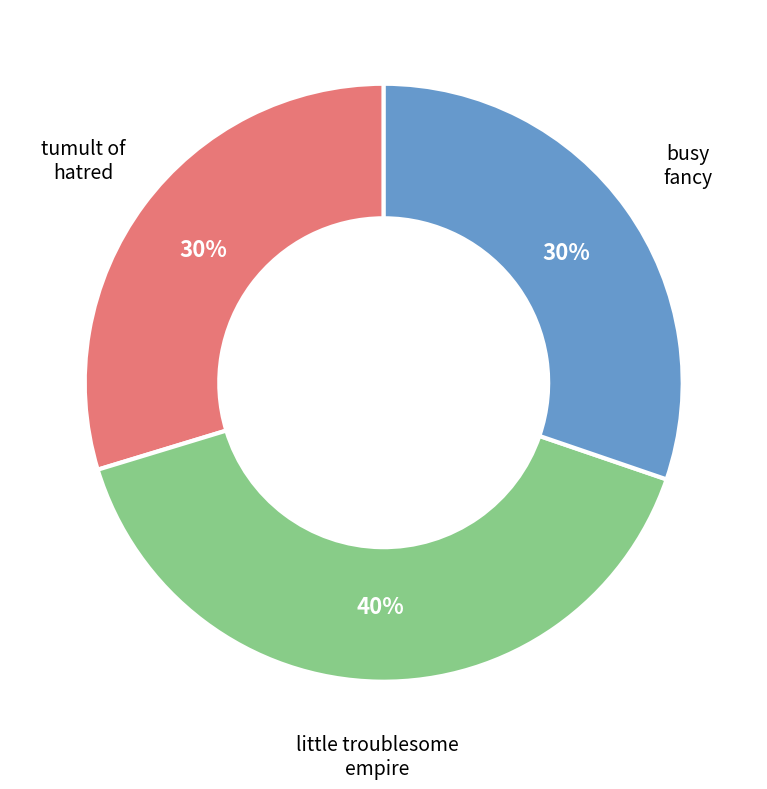

To the nearest percent, what is the average slice percentage?

33%